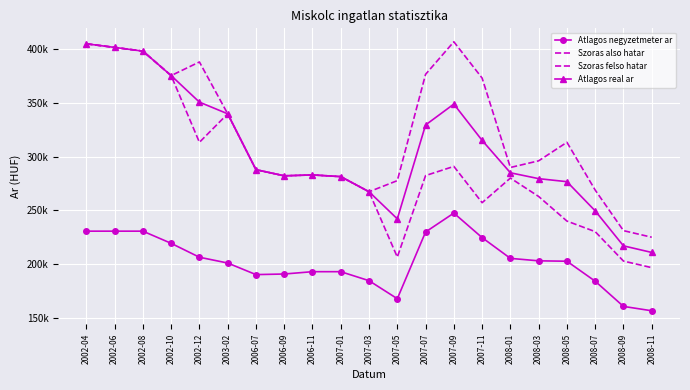

Which category has the highest value across all series?

2007-09